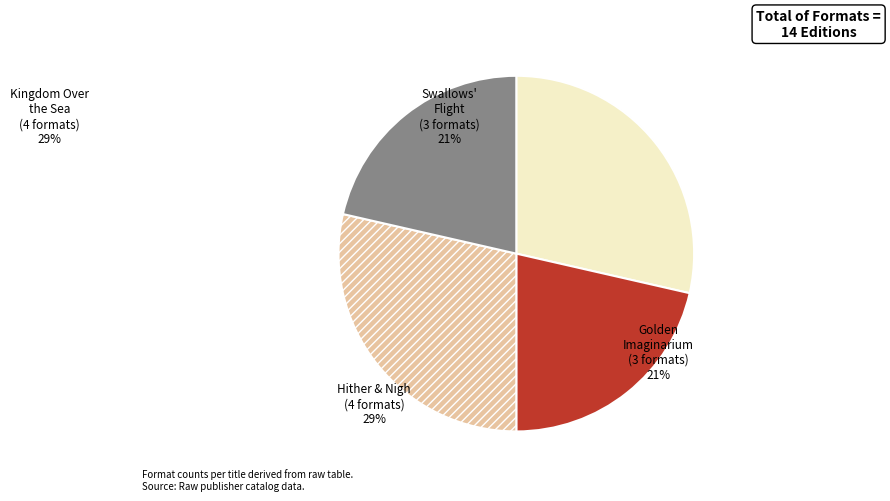

Count the number of slices in the pie.

4